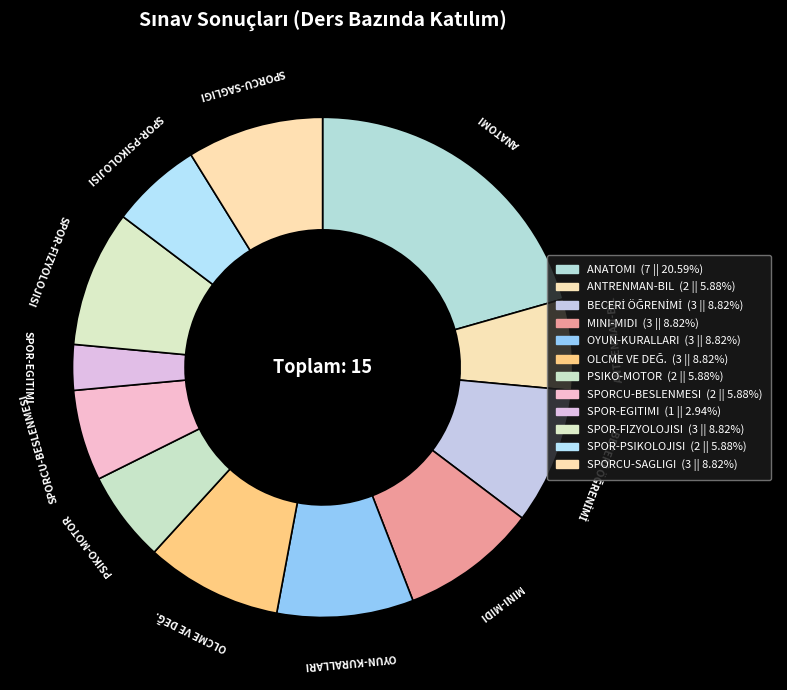

How many slices are in this pie chart?

12